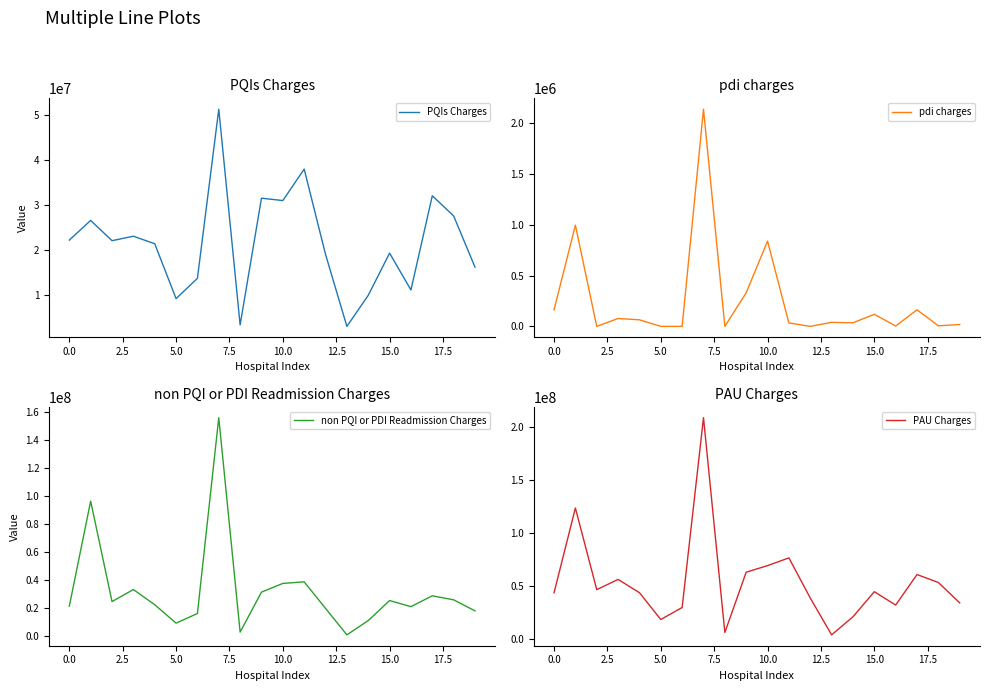

What is the minimum value for PQIs Charges?

3107158.2